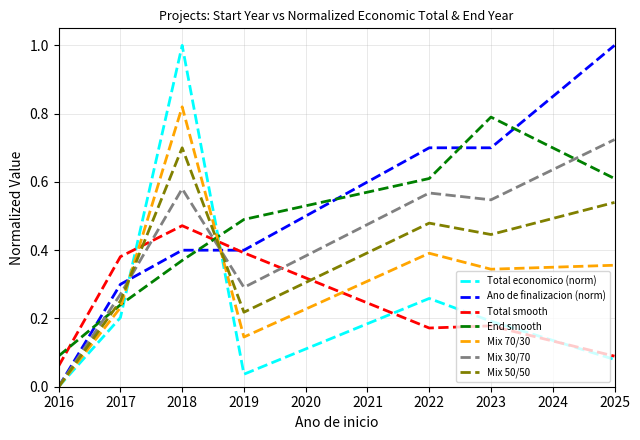

Does the chart have visible grid lines?

Yes